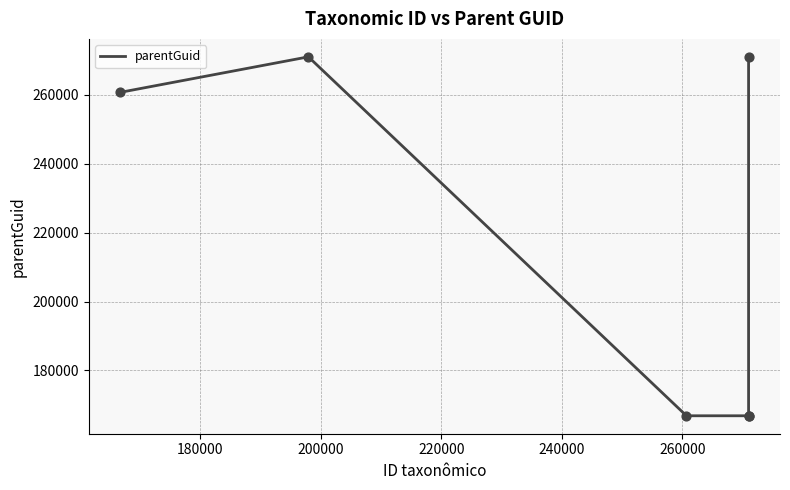

True or false: there are more than 2 points higher than both neighbors.

False